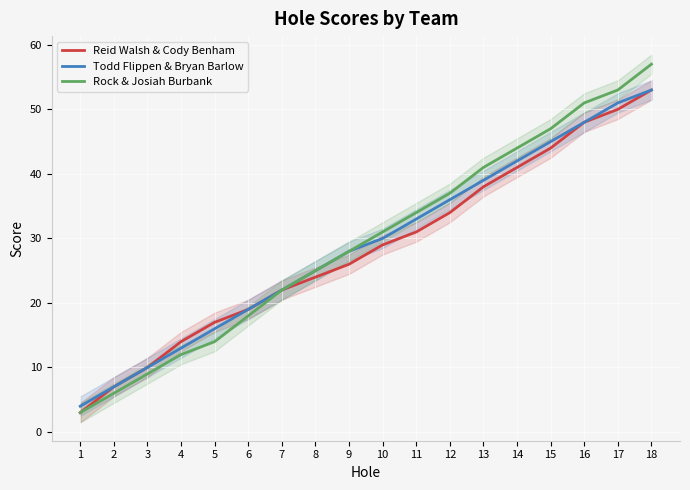

How many data points in Reid Walsh & Cody Benham are less than 29?

9